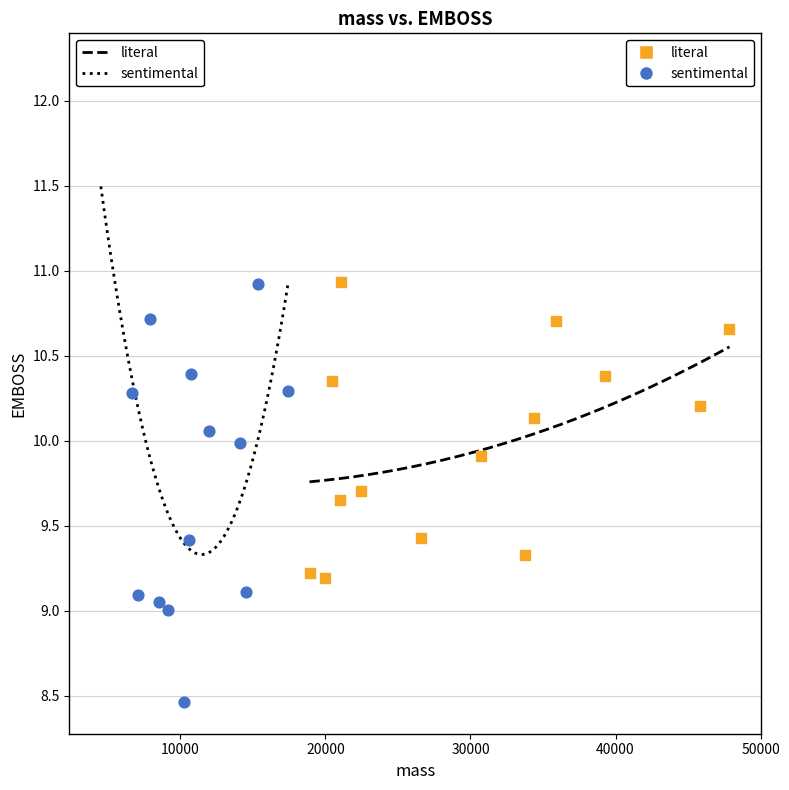

Which series contains the lowest Y value?

sentimental